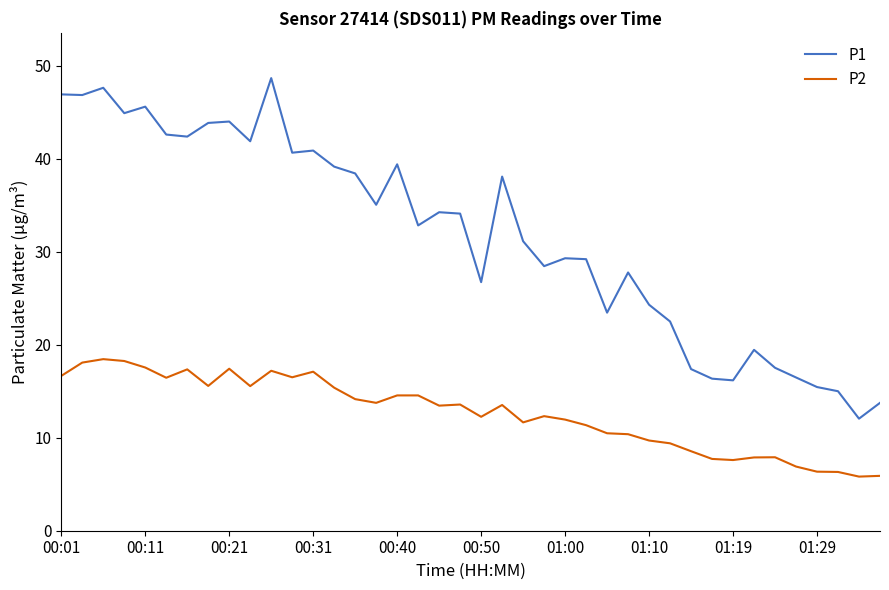

Which series has the widest spread of values?

P1